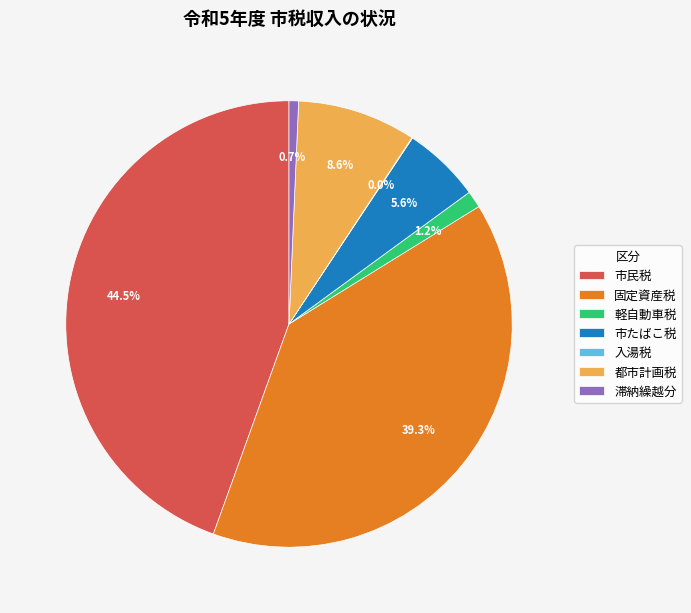

Between 軽自動車税 and 都市計画税, which is larger?

都市計画税